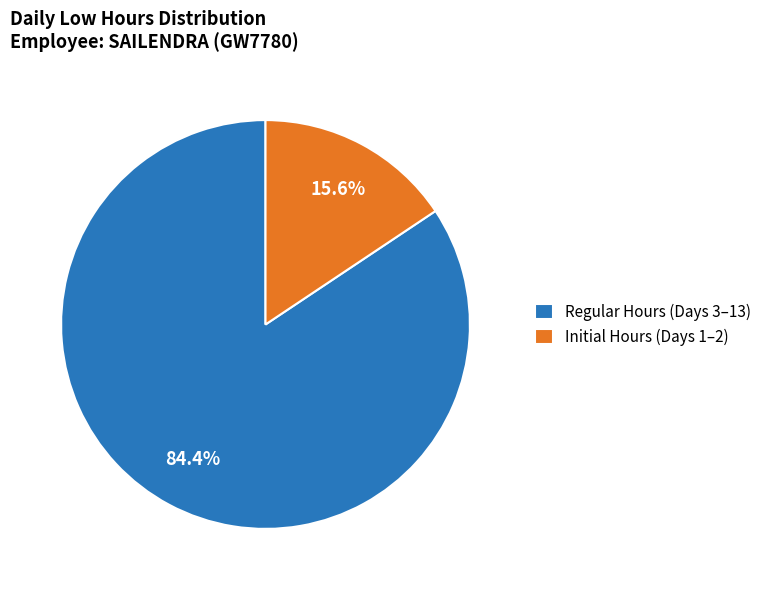

Which category has the biggest portion of the pie?

Regular Hours (Days 3–13)